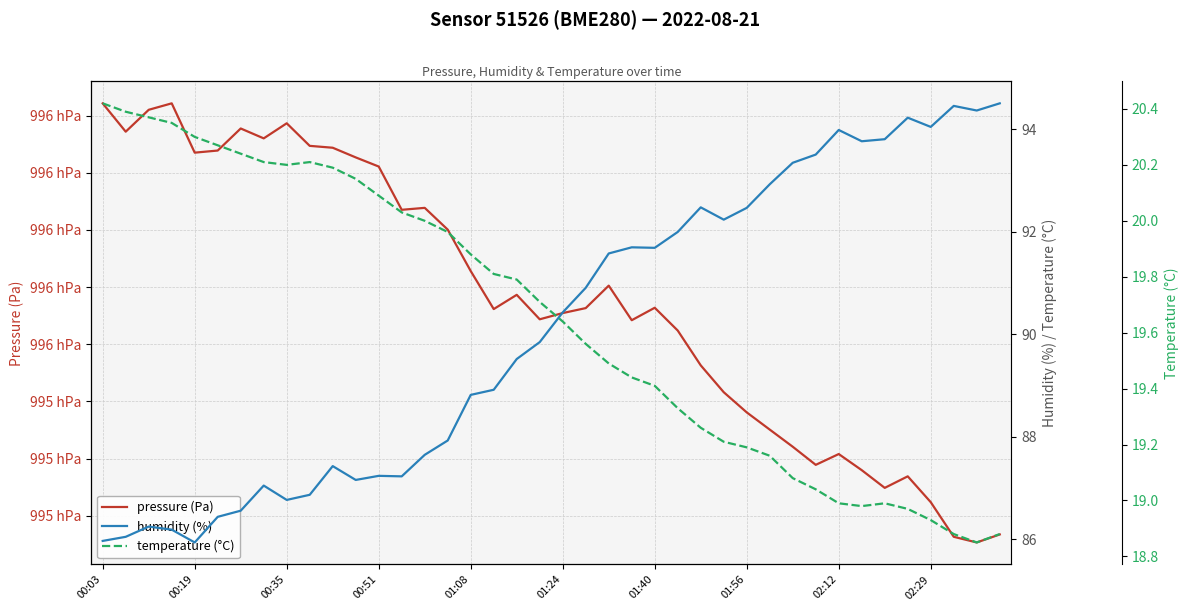

Between 01:56 and 33, which series saw the biggest shift?

pressure (Pa)